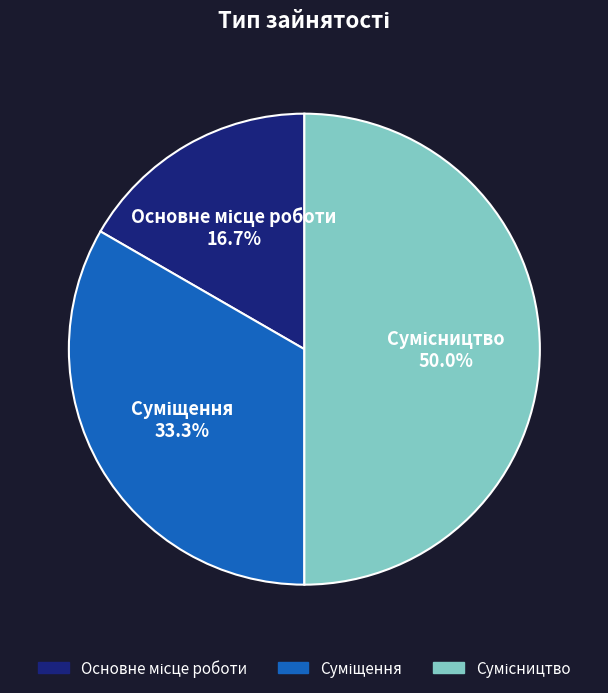

Count the number of slices in the pie.

3